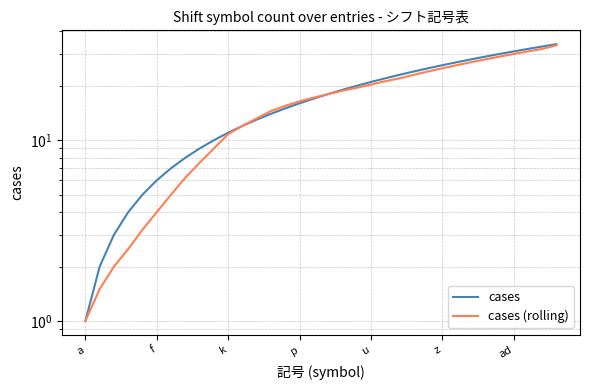

List the series in order of their overall mean, highest first.

cases, cases (rolling)